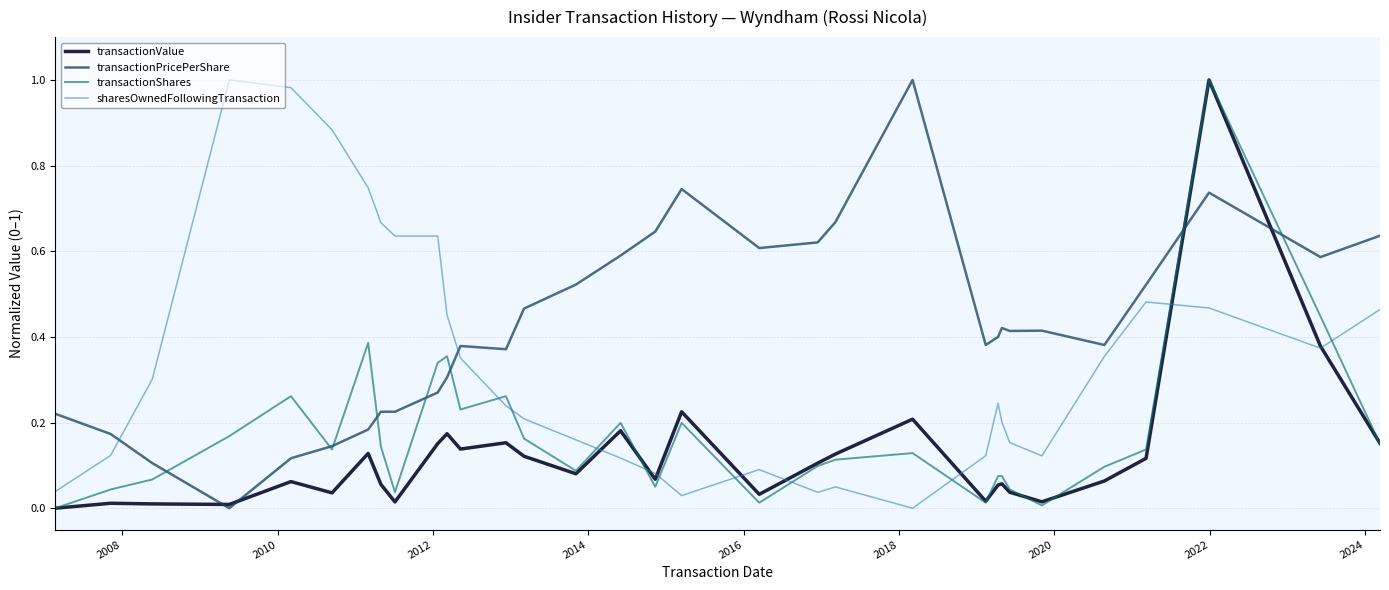

What are all the series names shown in the legend?

transactionValue, transactionPricePerShare, transactionShares, sharesOwnedFollowingTransaction